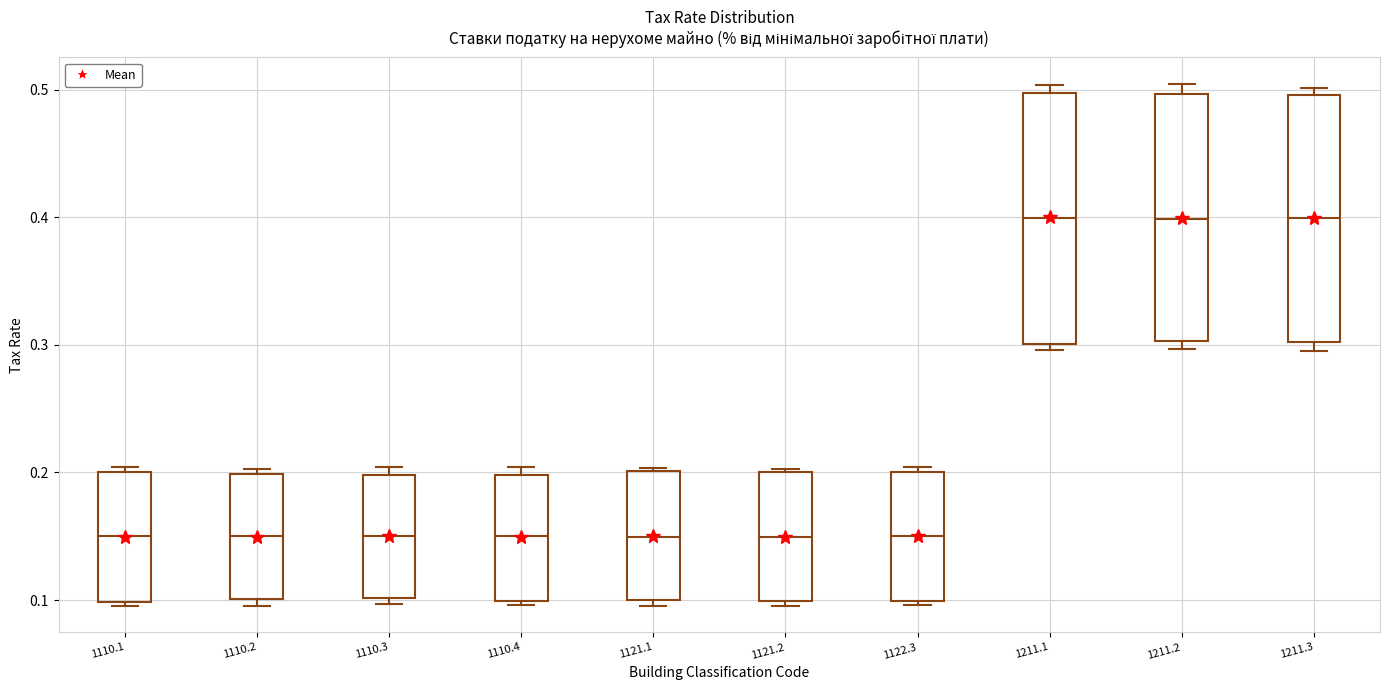

Reading left to right, transcribe this box plot: for each box, give where its median line is, the range the box spans, and where its two whiskers end, as read against the y-axis. The values are not printed on the chart, so give them approximately, as read against the axis.

1110.1: median 0.15, box 0.10 to 0.20, whiskers 0.10 (just below the box's lower edge) to 0.20 (just above the box's upper edge)
1110.2: median 0.15, box 0.10 to 0.20, whiskers 0.10 (just below the box's lower edge) to 0.20 (just above the box's upper edge)
1110.3: median 0.15, box 0.10 to 0.20, whiskers 0.10 (just below the box's lower edge) to 0.20 (just above the box's upper edge)
1110.4: median 0.15, box 0.10 to 0.20, whiskers 0.10 (just below the box's lower edge) to 0.20 (just above the box's upper edge)
1121.1: median 0.15, box 0.10 to 0.20, whiskers 0.10 (just below the box's lower edge) to 0.20
1121.2: median 0.15, box 0.10 to 0.20, whiskers 0.10 (just below the box's lower edge) to 0.20
1122.3: median 0.15, box 0.10 to 0.20, whiskers 0.10 (just below the box's lower edge) to 0.20 (just above the box's upper edge)
1211.1: median 0.40, box 0.30 to 0.50, whiskers 0.30 (just below the box's lower edge) to 0.50 (just above the box's upper edge)
1211.2: median 0.40, box 0.30 to 0.50, whiskers 0.30 (just below the box's lower edge) to 0.50 (just above the box's upper edge)
1211.3: median 0.40, box 0.30 to 0.50, whiskers 0.30 (just below the box's lower edge) to 0.50 (just above the box's upper edge)